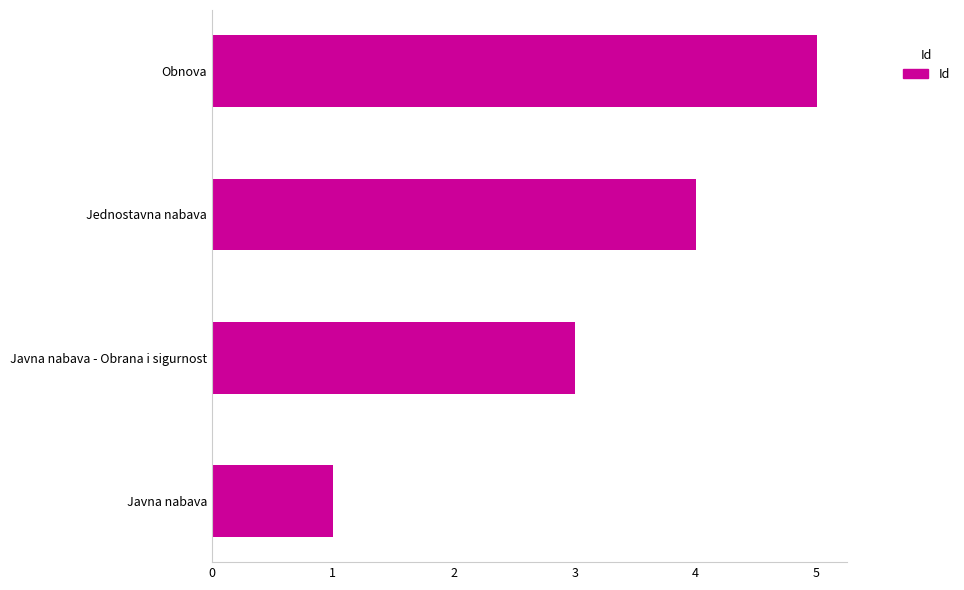

List the labels in order of value, smallest first.

Javna nabava, Javna nabava - Obrana i sigurnost, Jednostavna nabava, Obnova